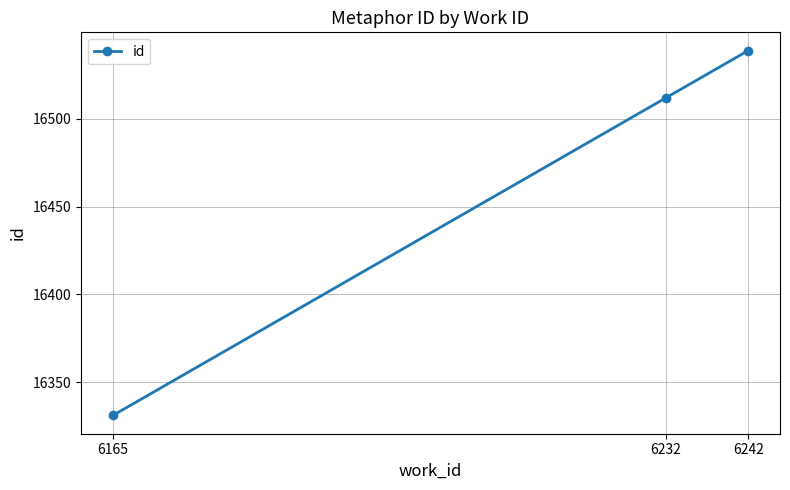

List the labels in order of value, largest first.

6242, 6232, 6165